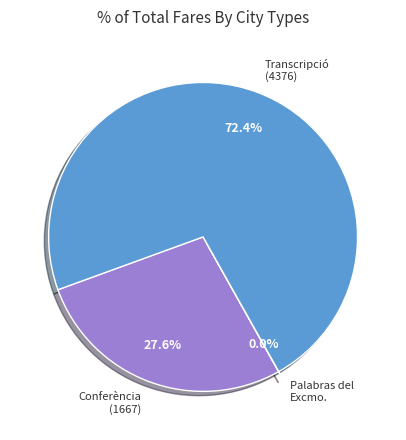

Is there any slice that represents more than half of the pie?

Yes